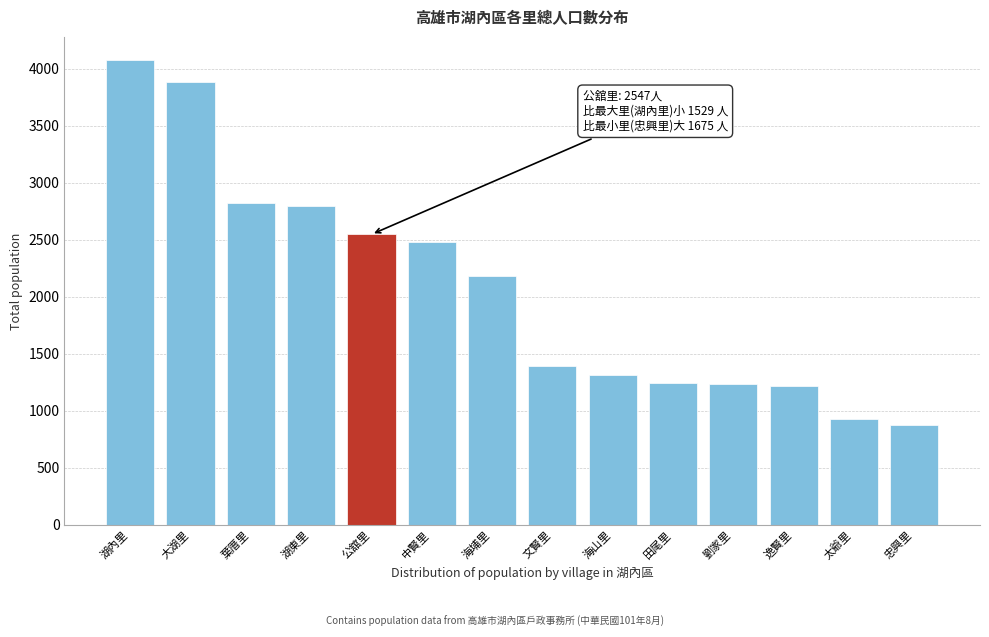

What is the change in value from 湖內里 to 太爺里?

-3152